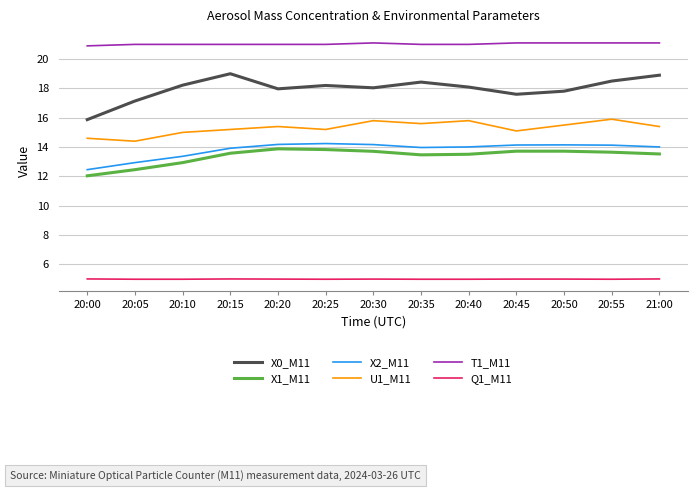

What is the spread (max minus min) of values at 20:30?

16.1